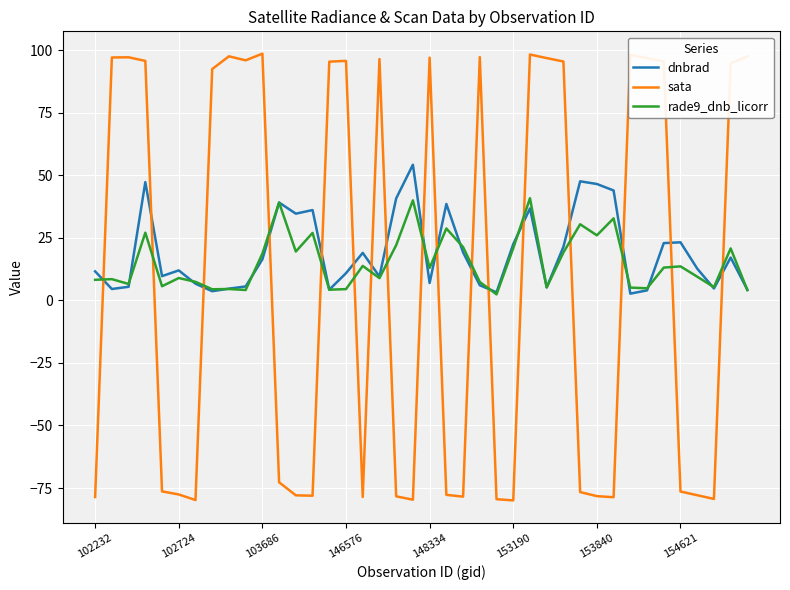

Which series ends up on top after the final intersection of dnbrad and sata?

sata